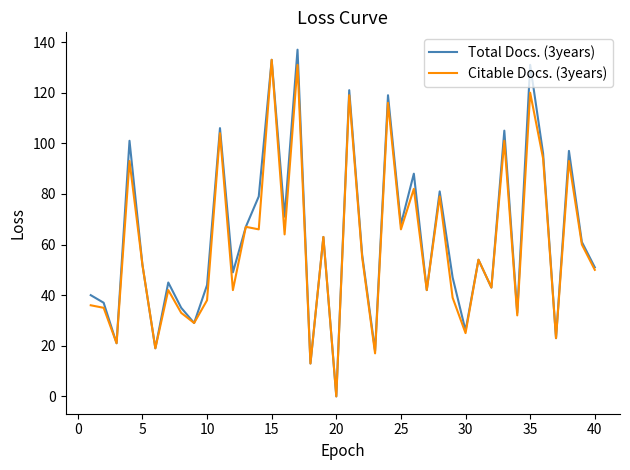

What is the maximum value shown in the chart?

137